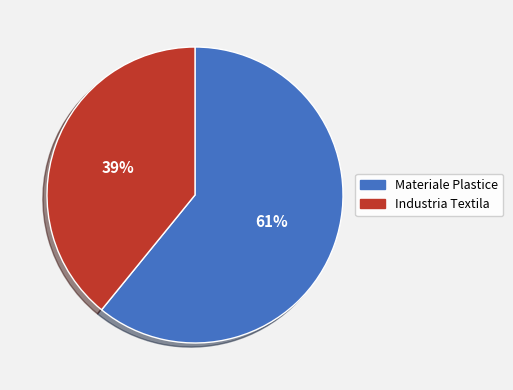

What is the largest slice in the pie chart?

Materiale Plastice